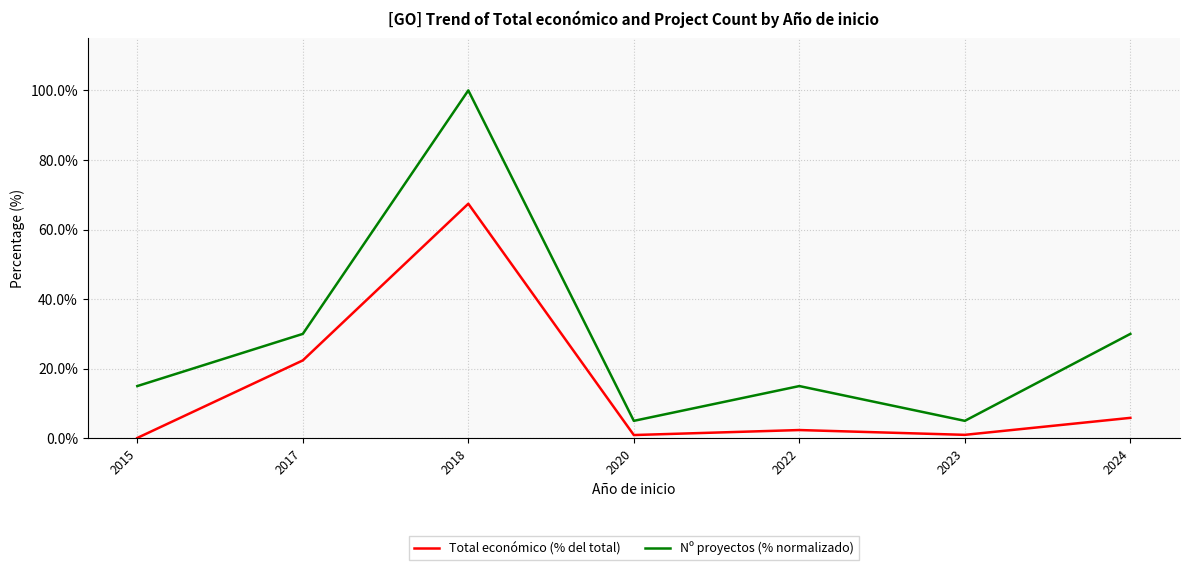

True or false: Nº proyectos (% normalizado) has a value of 6.3 at 2024.

False